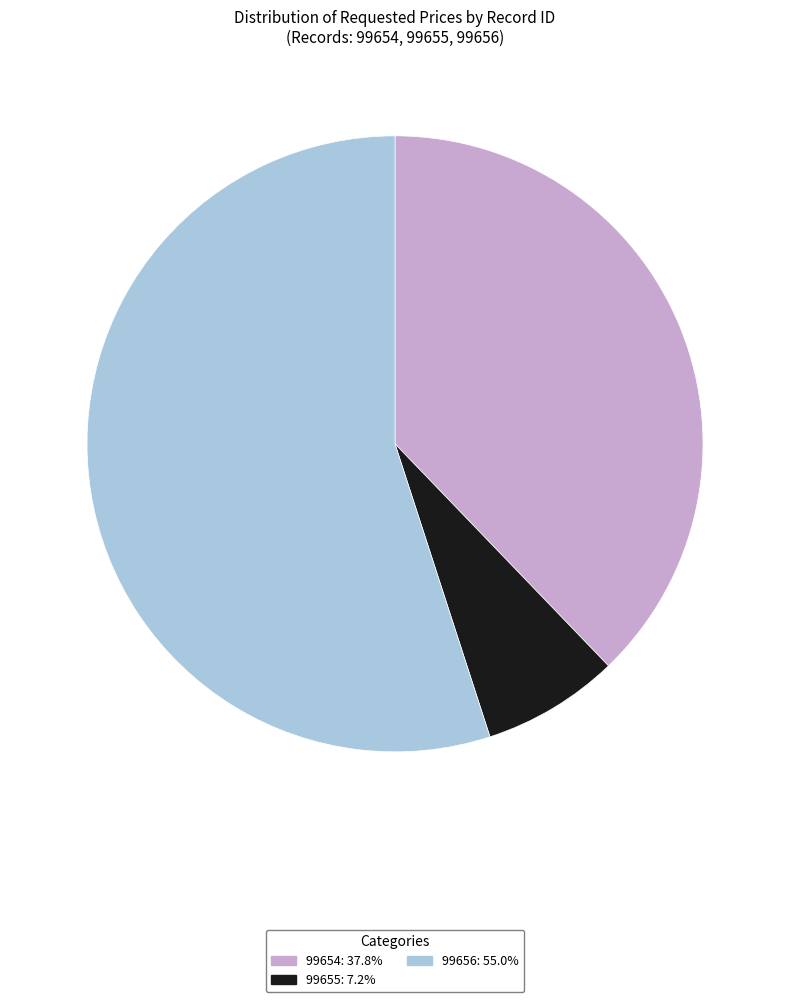

What is the ratio of the value at 99654: 37.8% to the value at 99656: 55.0%?

0.7